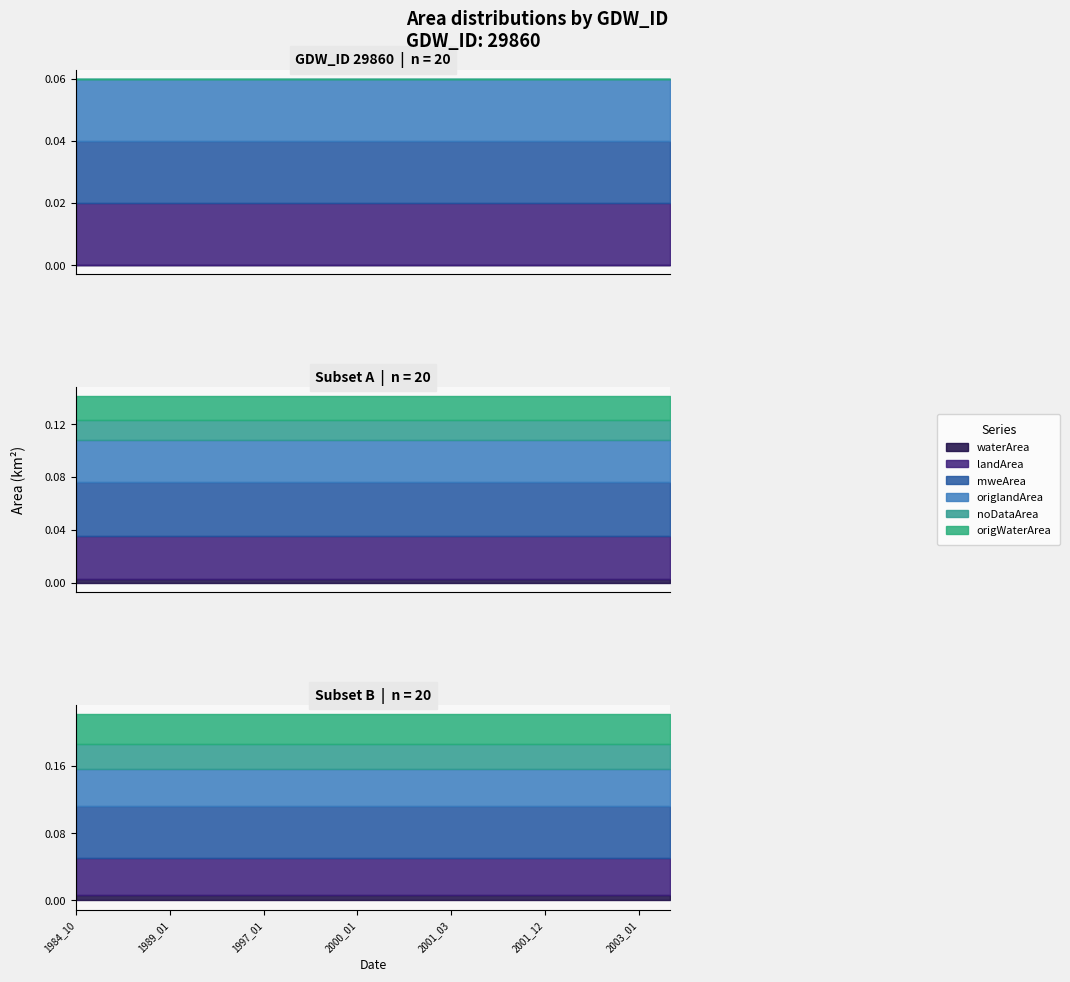

At which label does mweArea reach its minimum?

1984_10